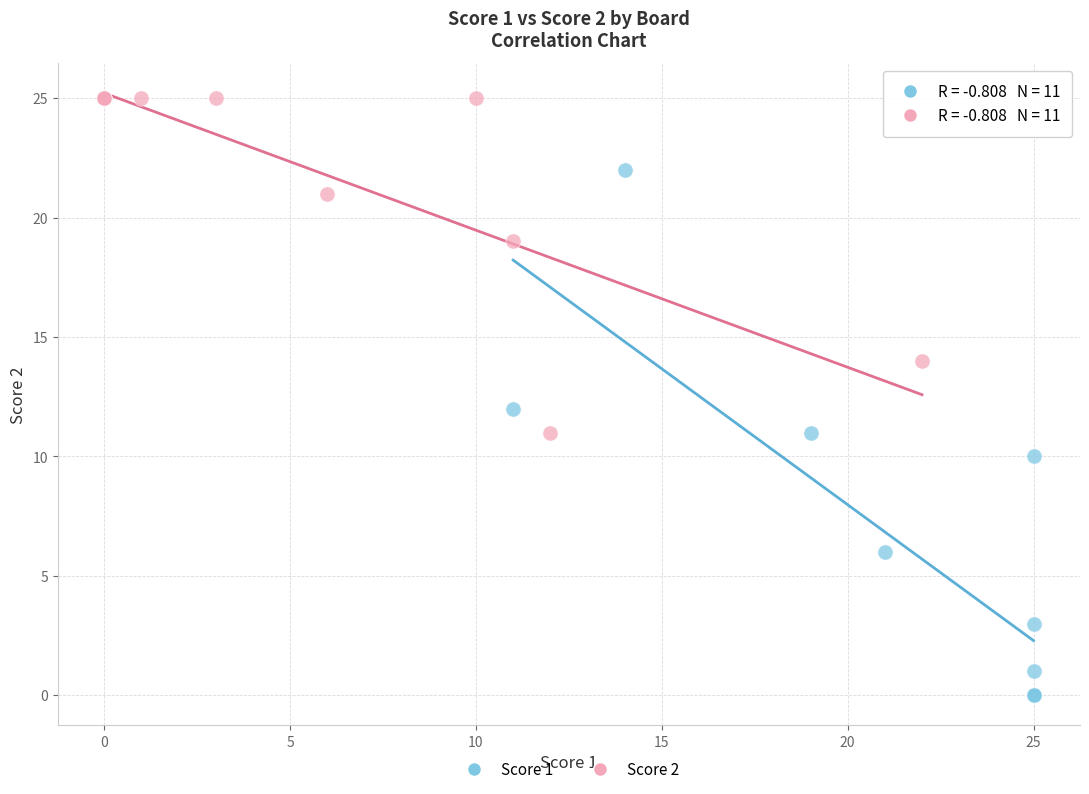

Which series contains the lowest Y value?

Score 1